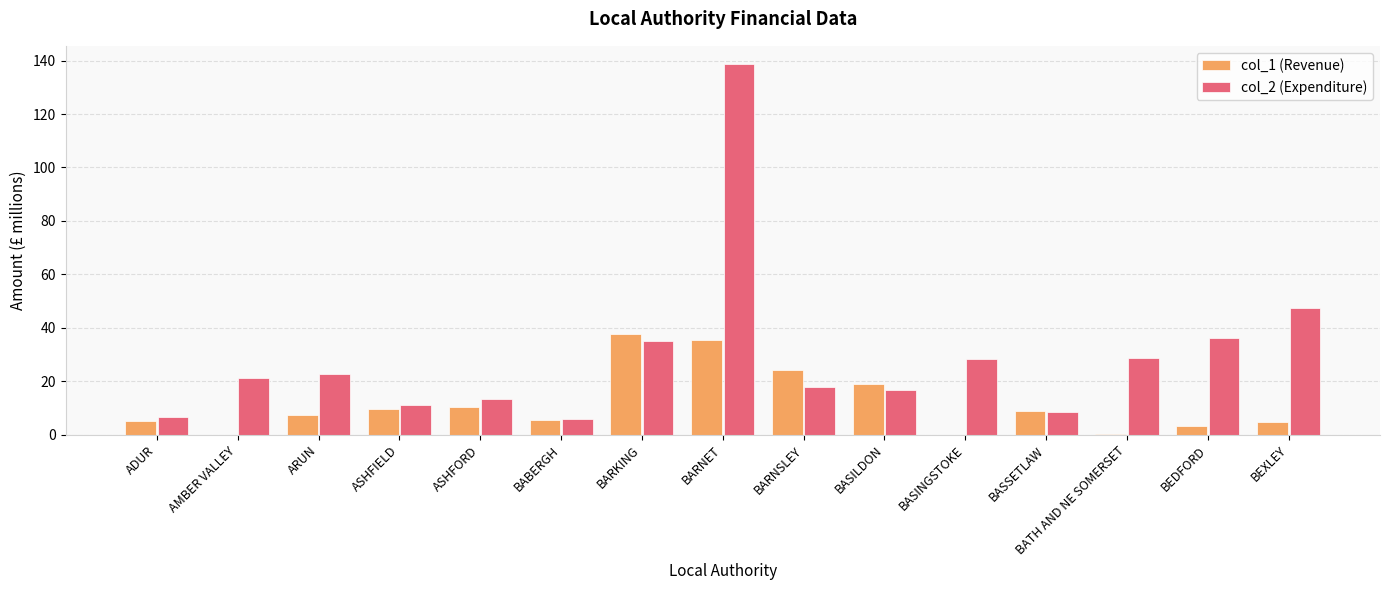

Are the bars horizontal?

No